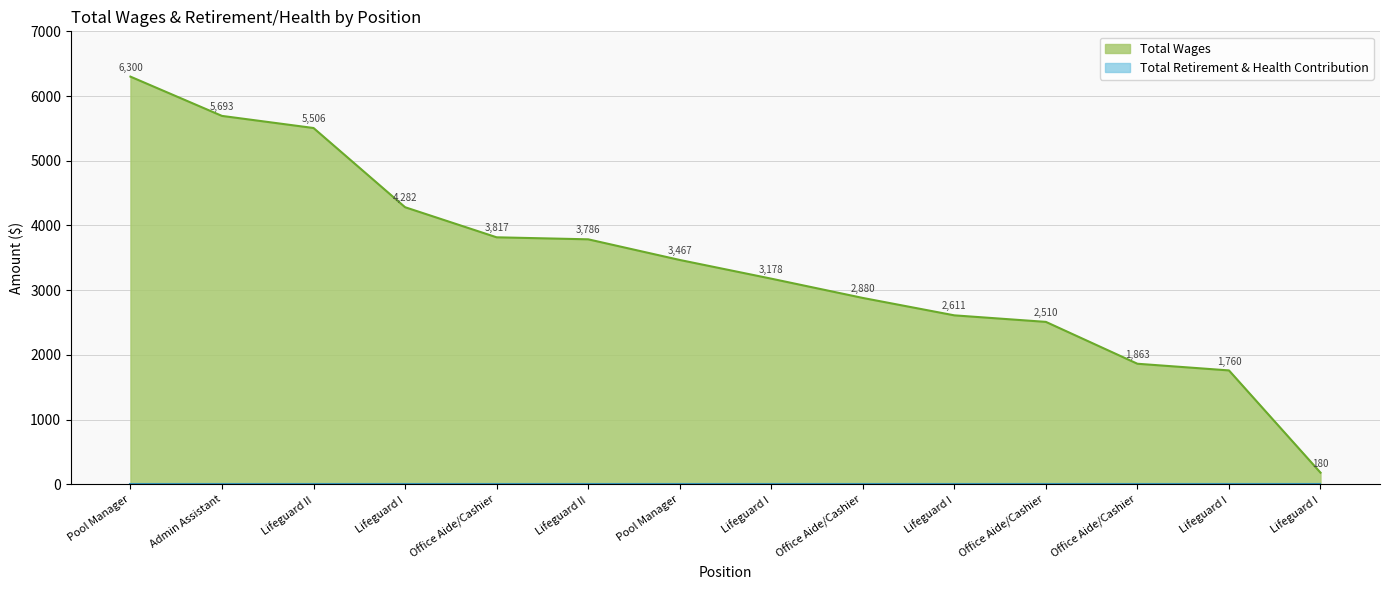

What is the change in value from Office Aide/Cashier to Office Aide/Cashier?

-1017